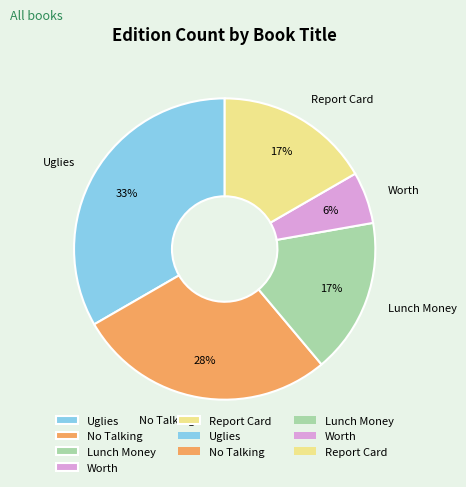

Is there a majority slice in this chart?

No